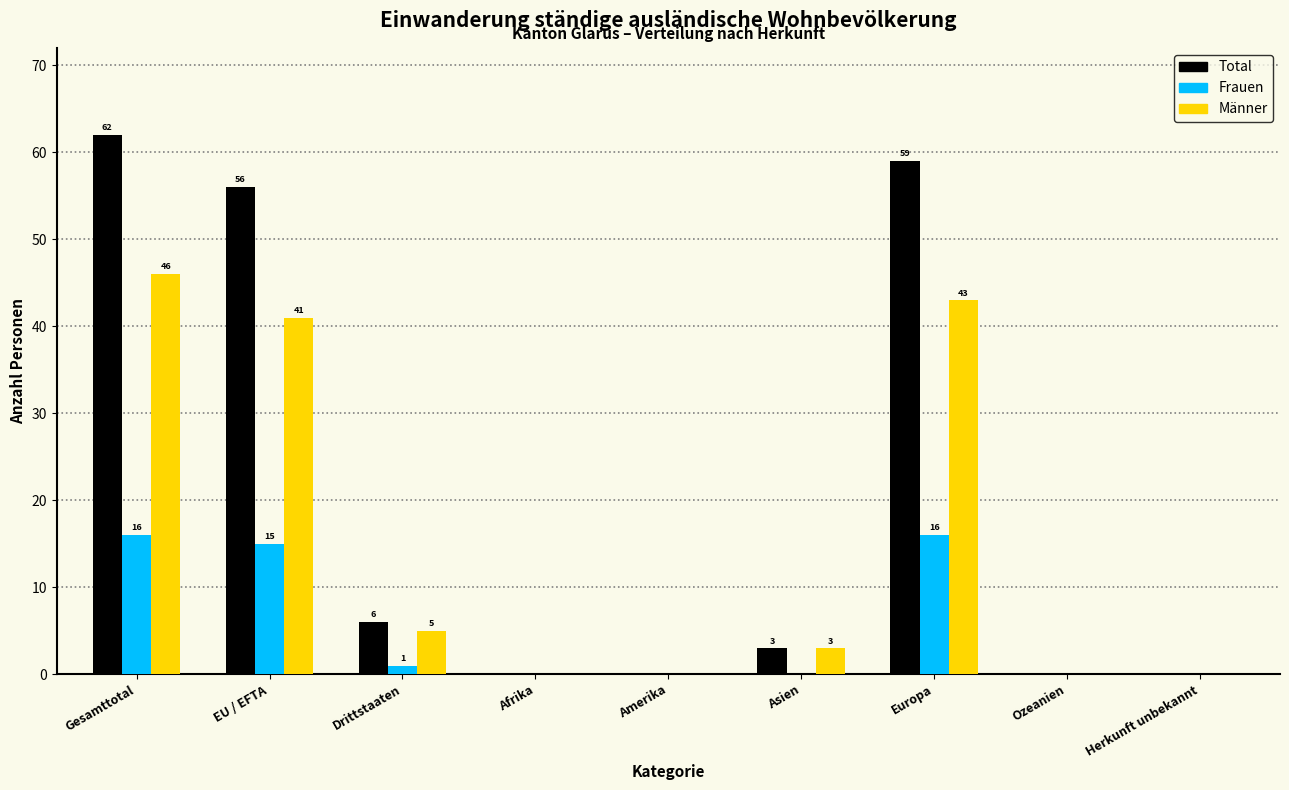

Reading left to right, extract all data points from this chart.

Total: Gesamttotal=62	EU / EFTA=56	Drittstaaten=6	Afrika=0	Amerika=0	Asien=3	Europa=59	Ozeanien=0	Herkunft unbekannt=0
Frauen: Gesamttotal=16	EU / EFTA=15	Drittstaaten=1	Afrika=0	Amerika=0	Asien=0	Europa=16	Ozeanien=0	Herkunft unbekannt=0
Männer: Gesamttotal=46	EU / EFTA=41	Drittstaaten=5	Afrika=0	Amerika=0	Asien=3	Europa=43	Ozeanien=0	Herkunft unbekannt=0